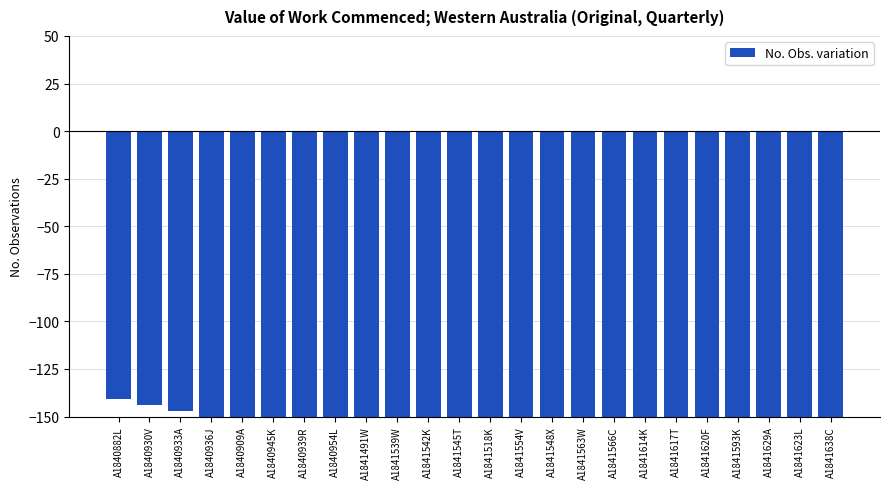

What position from the right is A1841638C?

1